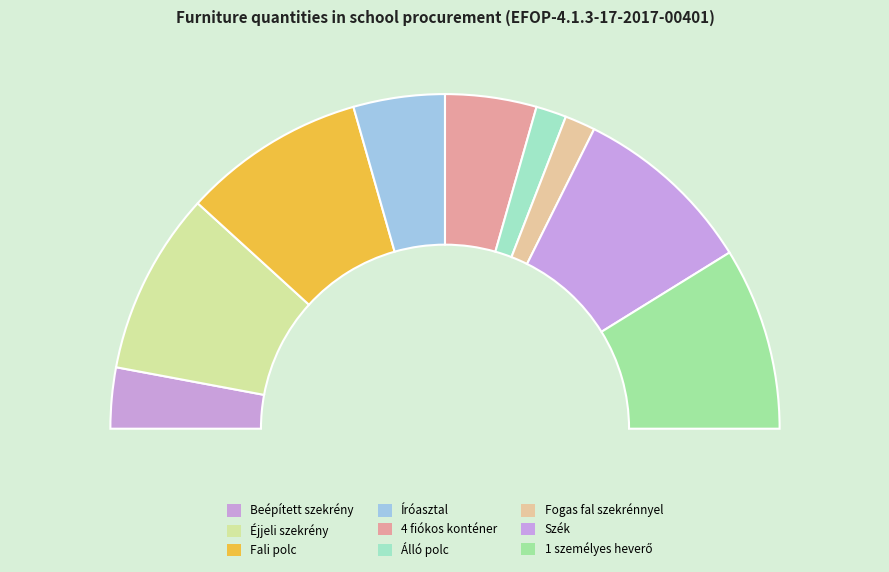

What percentage is NOT represented by Szék?

82.4%